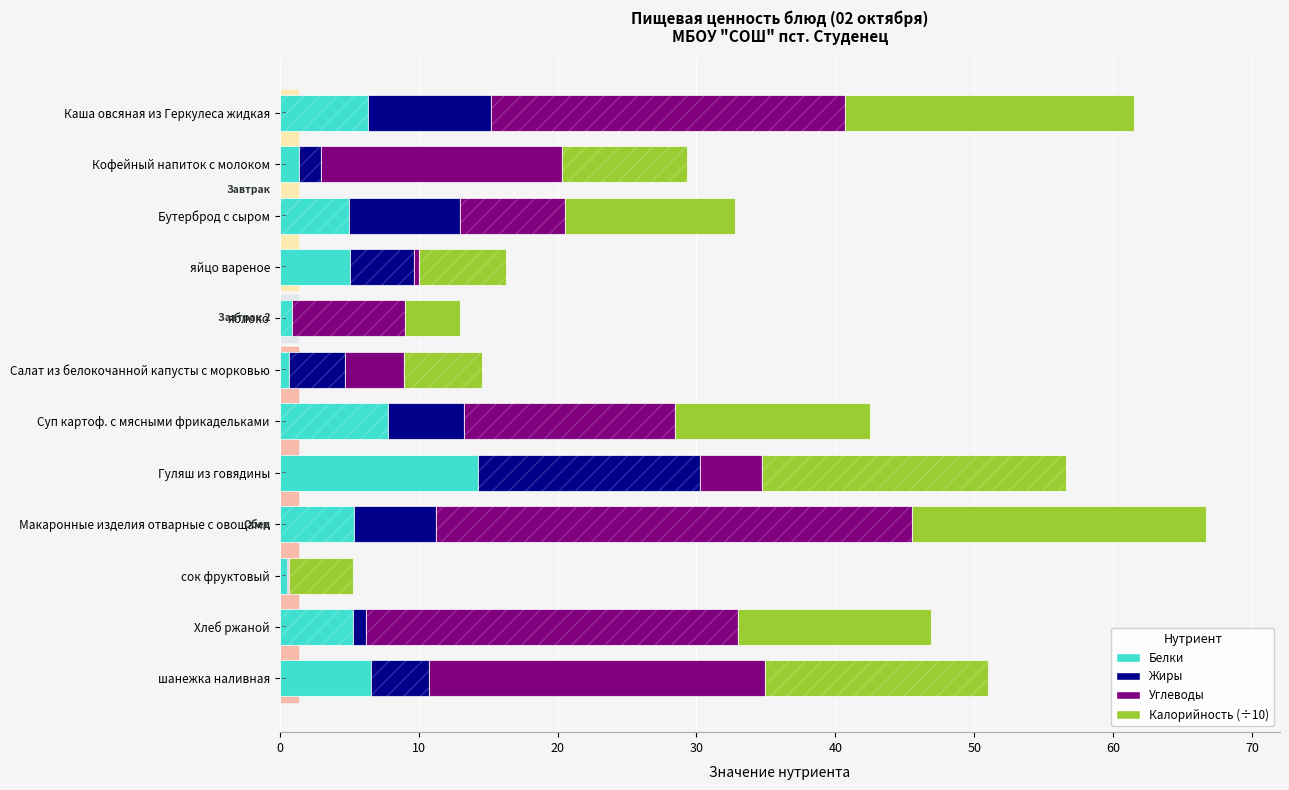

Reading left to right, list all the values displayed in this chart.

Белки: 6.3	1.4	5.0	5.1	0.9	0.7	7.8	14.3	5.4	0.5	5.3	6.6
Жиры: 8.9	1.6	8.0	4.6	0.0	4.0	5.5	16.0	5.9	0.1	1.0	4.2
Углеводы: 25.5	17.3	7.6	0.3	8.1	4.2	15.2	4.4	34.2	0.1	26.7	24.2
Калорийность (÷10): 20.7	8.9	12.2	6.3	4.0	5.6	14.0	21.9	21.2	4.6	13.9	16.1